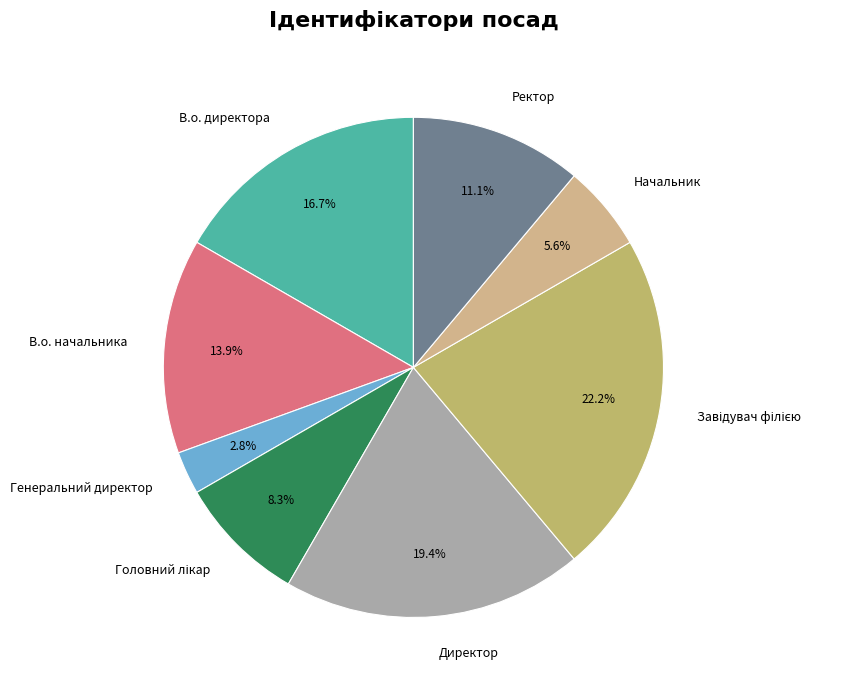

What is the smallest slice in the pie chart?

Генеральний директор